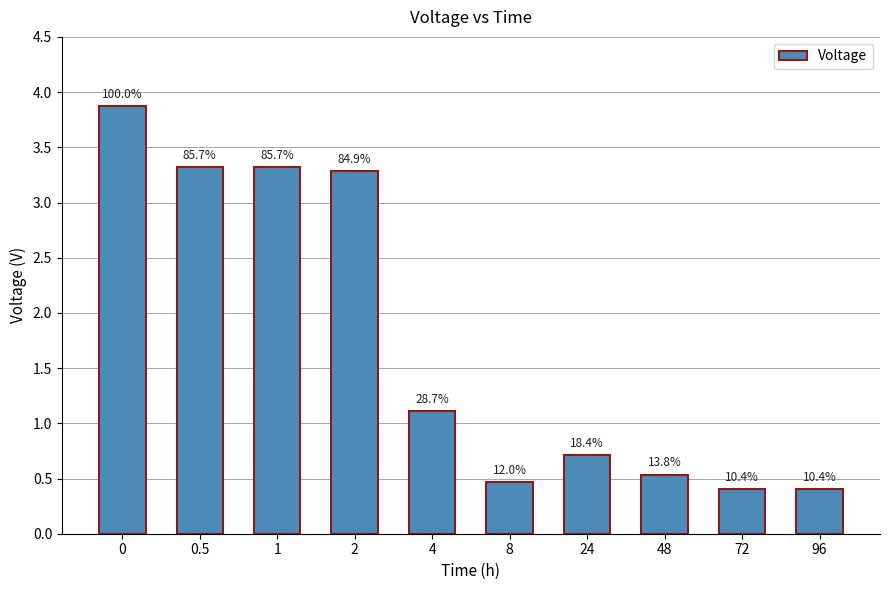

How many bars are there in total?

10